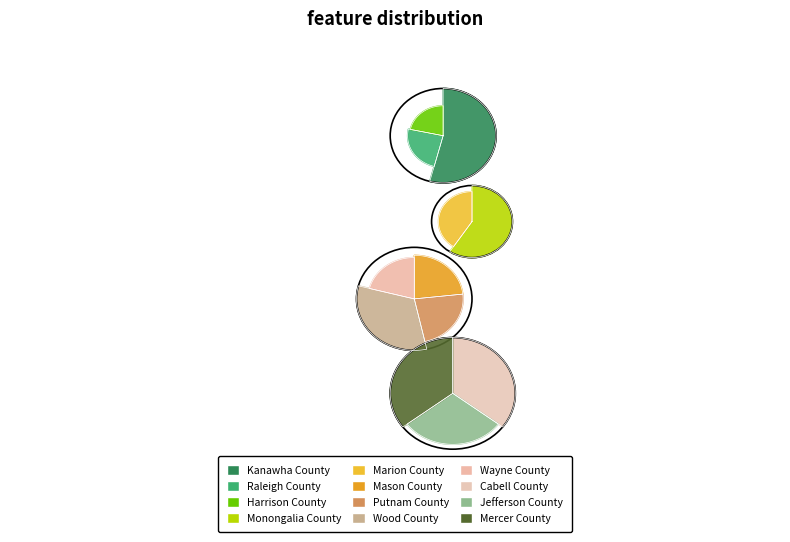

What is the change in value from Monongalia County to Mason County?

-6